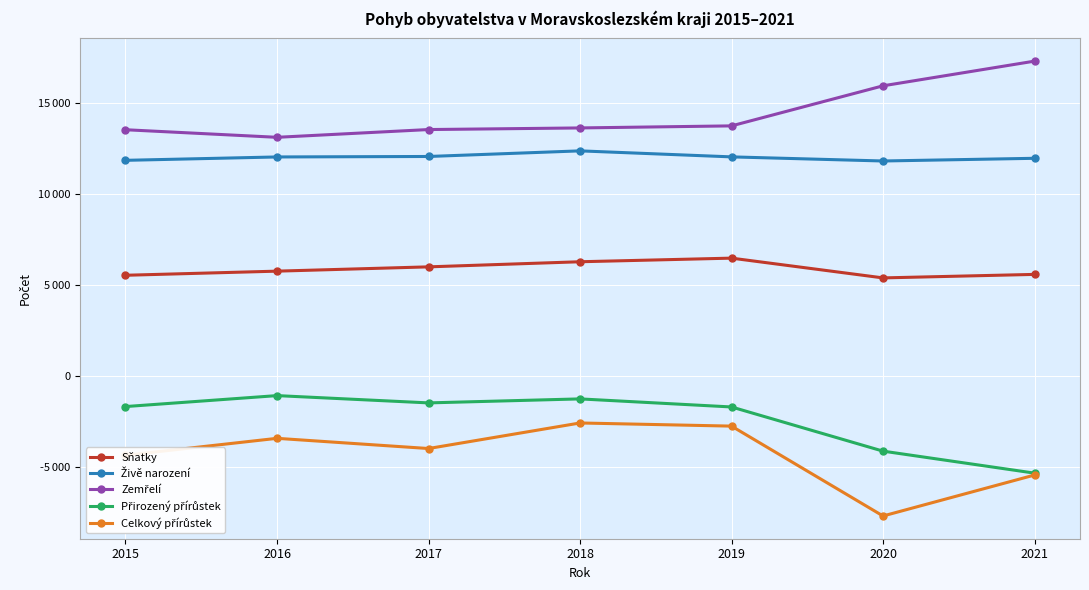

At how many categories does at least one series exceed 1493?

7